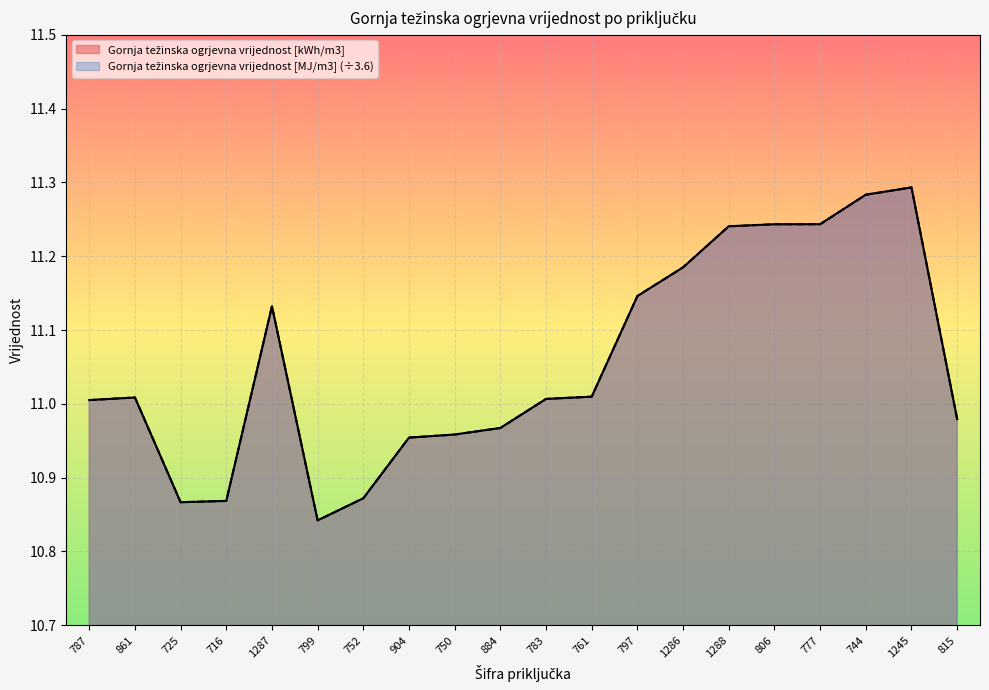

At which category does Gornja težinska ogrjevna vrijednost [kWh/m3] reach its first local peak?

861